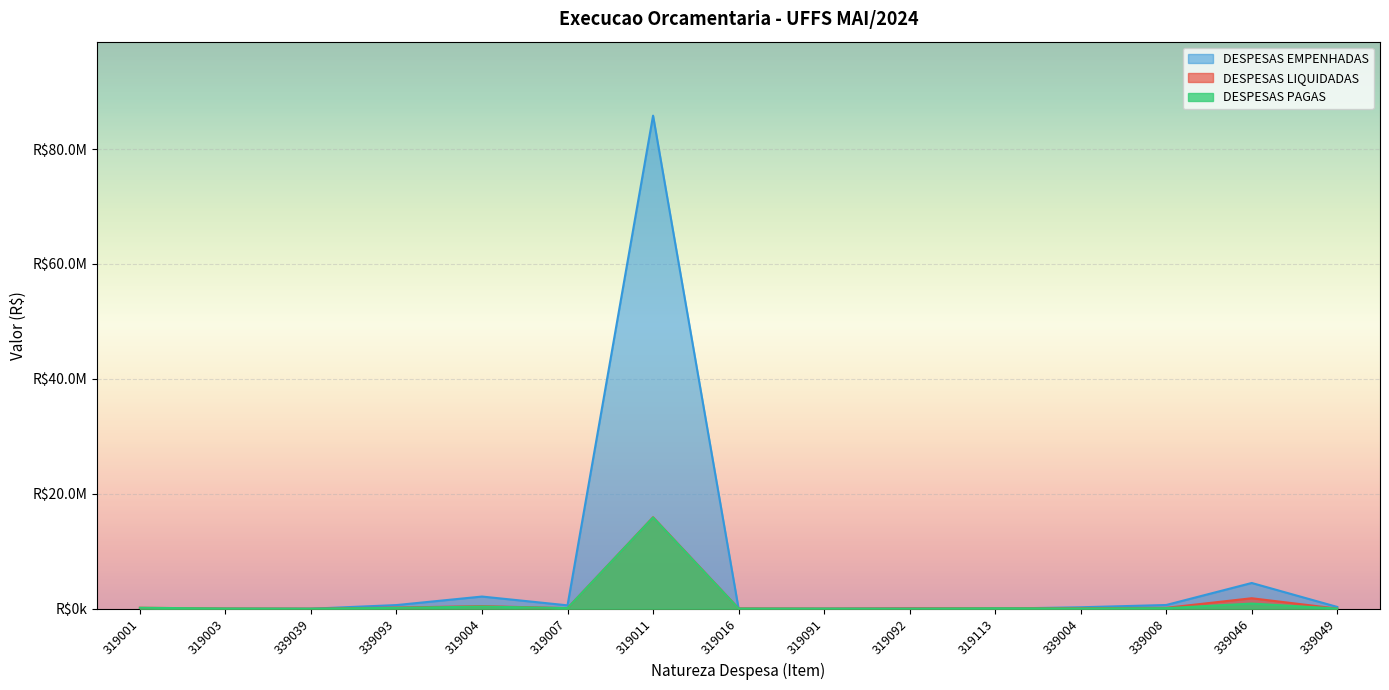

Between which two adjacent categories do DESPESAS PAGAS and DESPESAS EMPENHADAS first intersect?

339039 and 339093